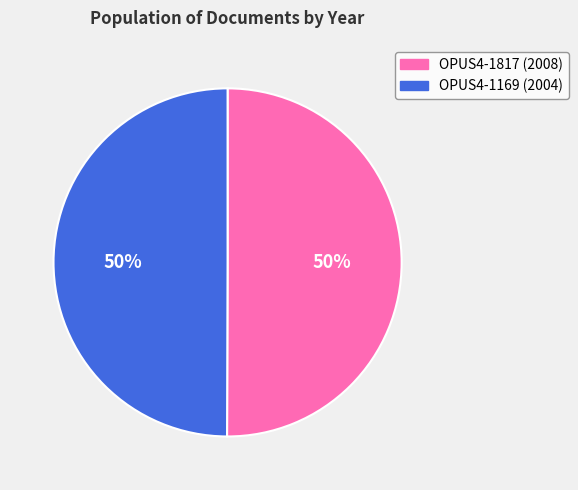

How many segments does this pie chart have?

2